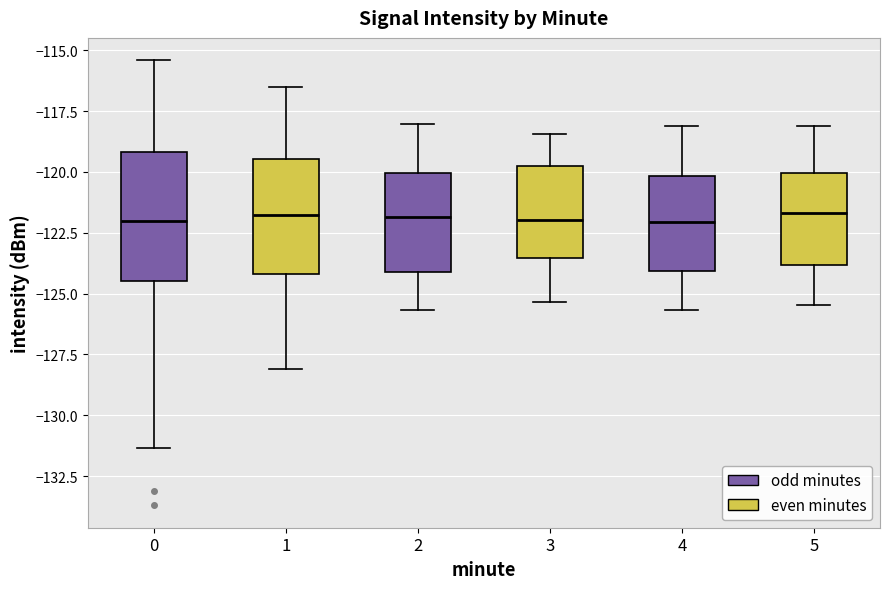

Which box is the tallest, from its lower edge to its upper edge?

0